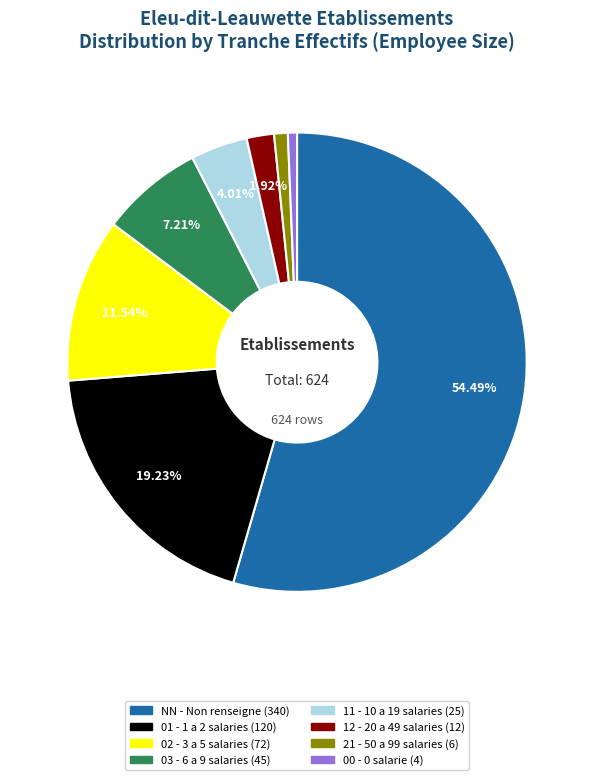

Does any single category account for the majority?

Yes